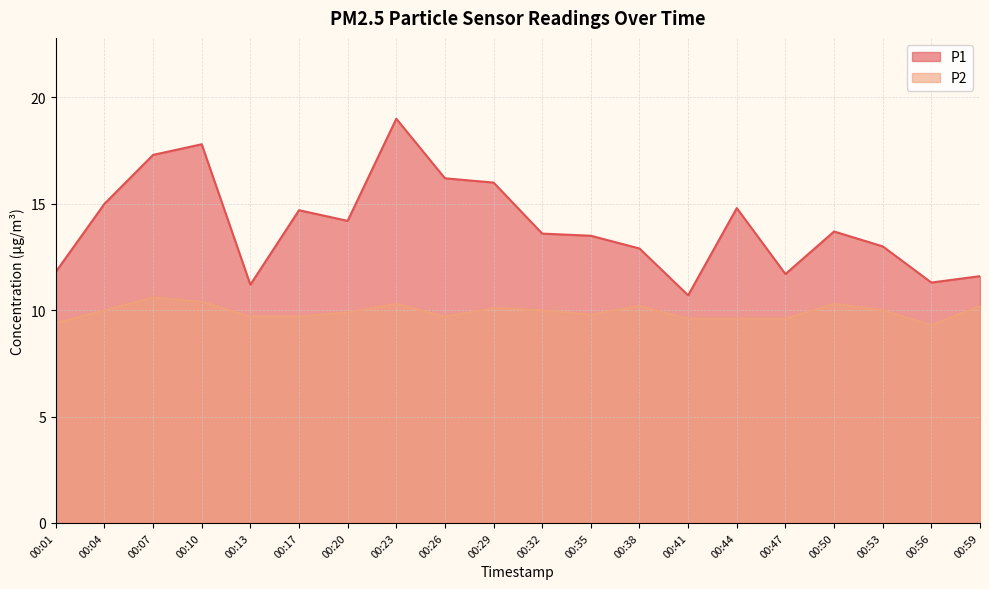

Where is the first local maximum for P1?

00:10